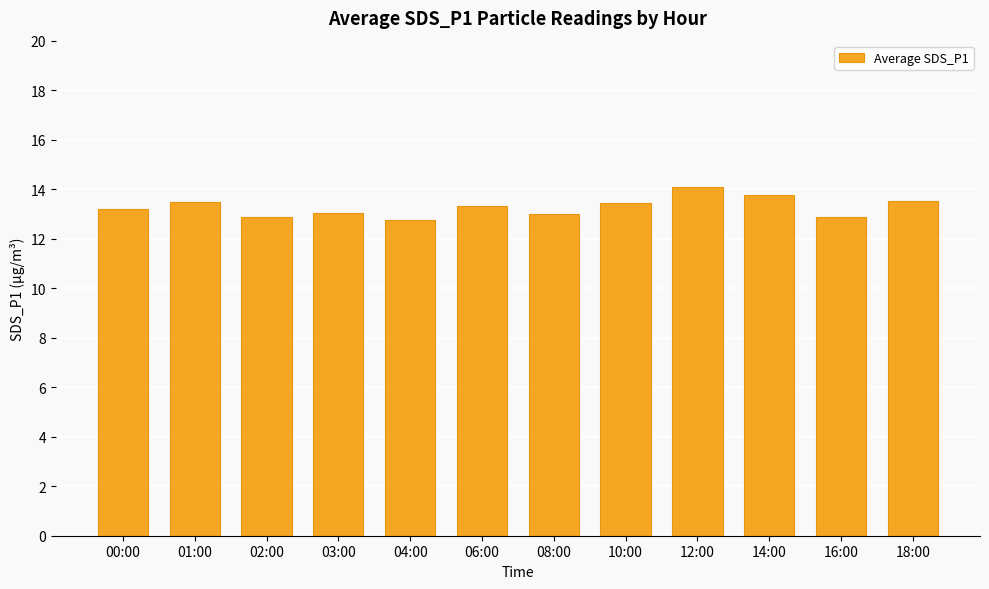

Is it true that the value at 00:00 is 13.2?

True